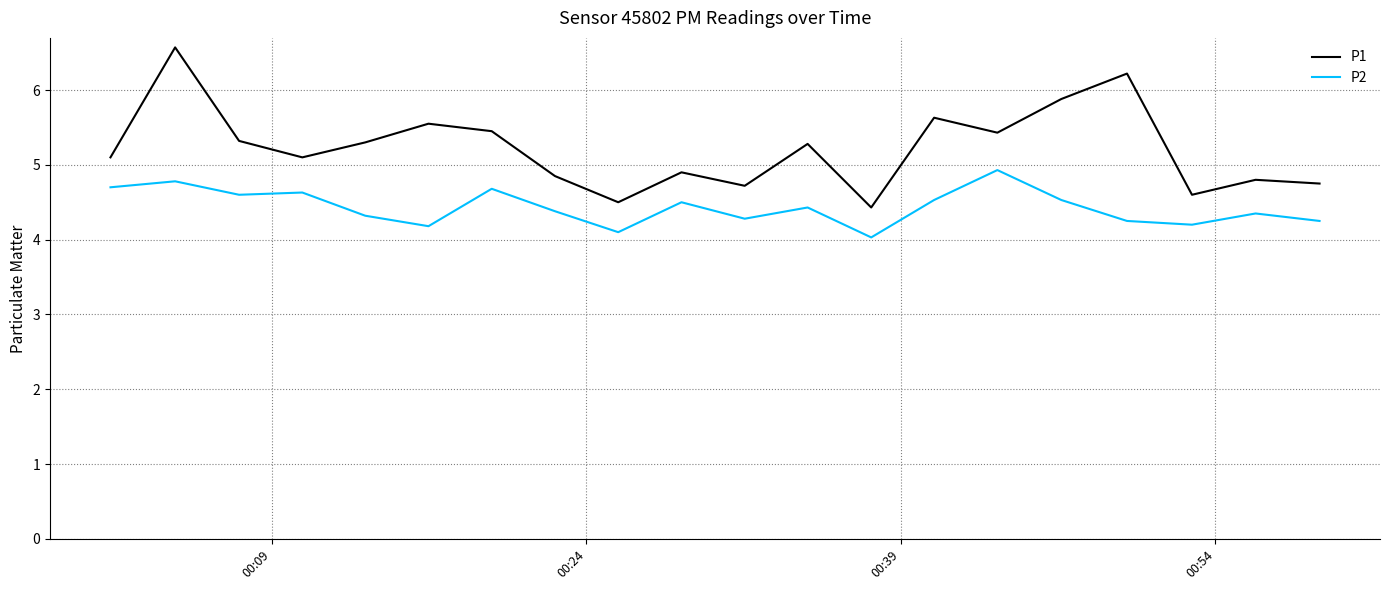

What is the highest value of the P2 series?

4.9